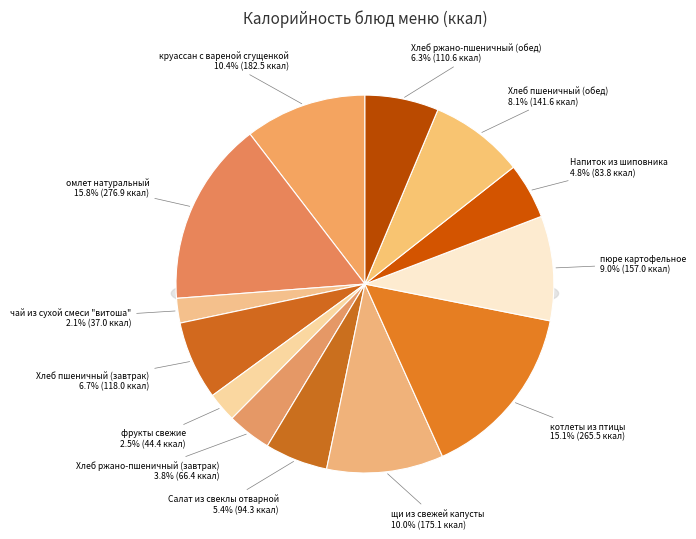

How many segments does this pie chart have?

13